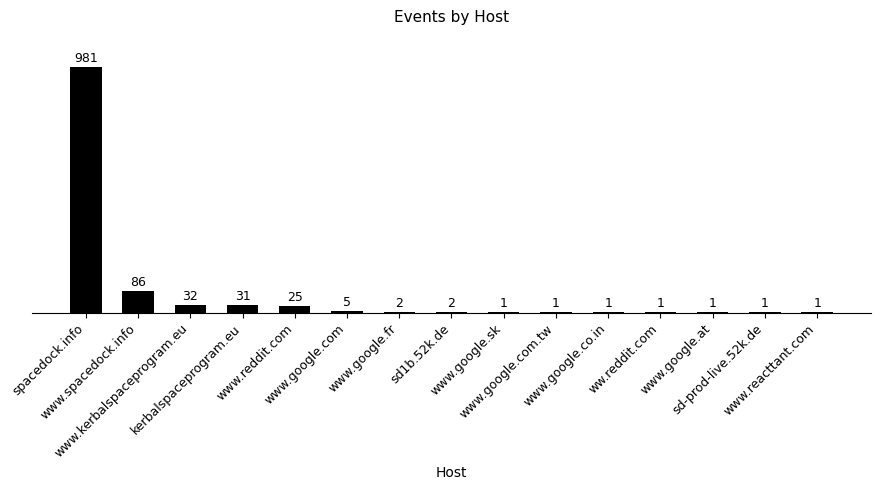

What is the greatest value displayed?

981